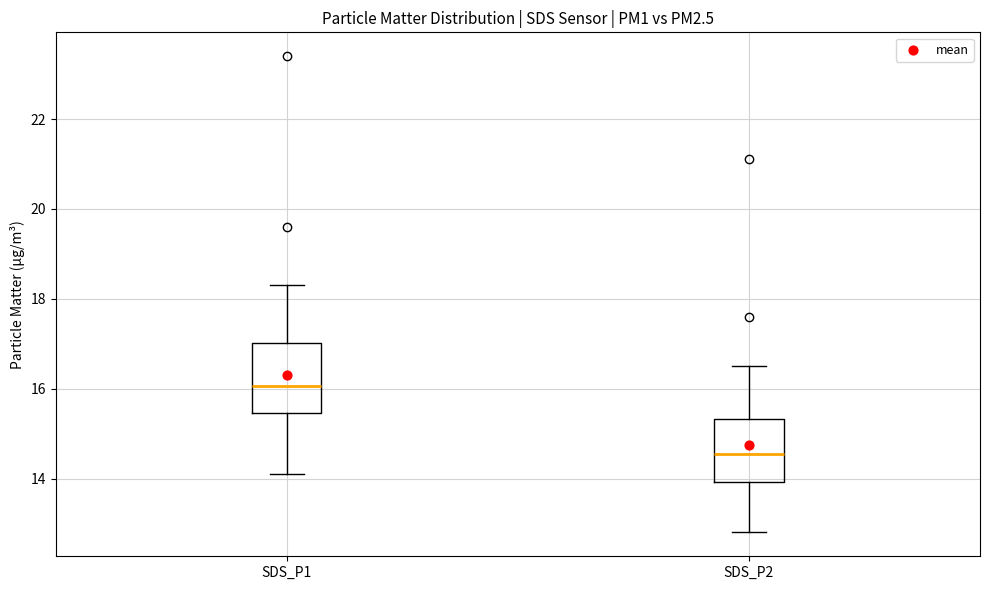

Reading left to right, transcribe this box plot: for each box, give where its median line is, the range the box spans, and where its two whiskers end, as read against the y-axis. The values are not printed on the chart, so give them approximately, as read against the axis.

SDS_P1: median 16.0, box 15.4 to 17.0, whiskers 14.2 to 18.4
SDS_P2: median 14.6, box 14.0 to 15.4, whiskers 12.8 to 16.6